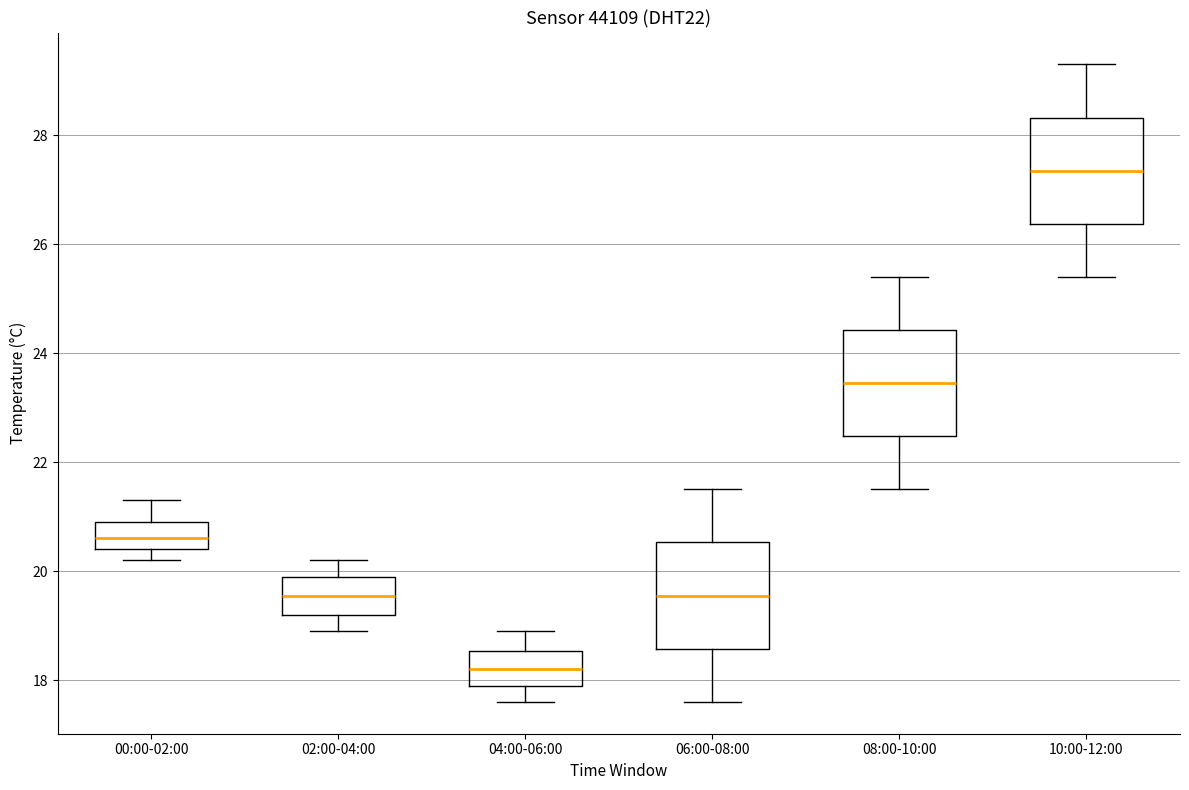

Where does the lower whisker of the box for 06:00-08:00 end on the y-axis? The values are not printed on the chart, so give them approximately, as read against the axis.

17.6